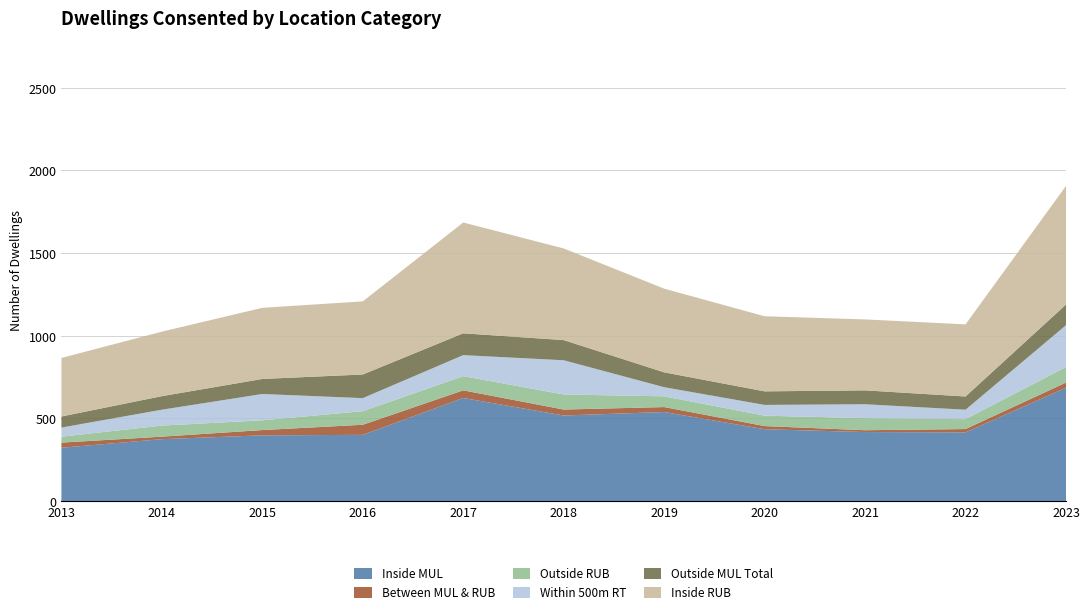

Reading left to right, list all the values displayed in this chart.

Inside MUL: 2013=323	2014=375	2015=398	2016=401	2017=624	2018=518	2019=539	2020=435	2021=418	2022=416	2023=686
Between MUL & RUB: 2013=31	2014=15	2015=32	2016=61	2017=46	2018=36	2019=30	2020=19	2021=11	2022=20	2023=31
Outside RUB: 2013=36	2014=67	2015=59	2016=82	2017=86	2018=91	2019=65	2020=63	2021=73	2022=60	2023=94
Within 500m RT: 2013=55	2014=96	2015=159	2016=79	2017=127	2018=207	2019=55	2020=65	2021=84	2022=57	2023=253
Outside MUL Total: 2013=67	2014=82	2015=91	2016=143	2017=132	2018=122	2019=90	2020=82	2021=84	2022=80	2023=125
Inside RUB: 2013=354	2014=390	2015=430	2016=442	2017=670	2018=554	2019=506	2020=454	2021=429	2022=436	2023=717